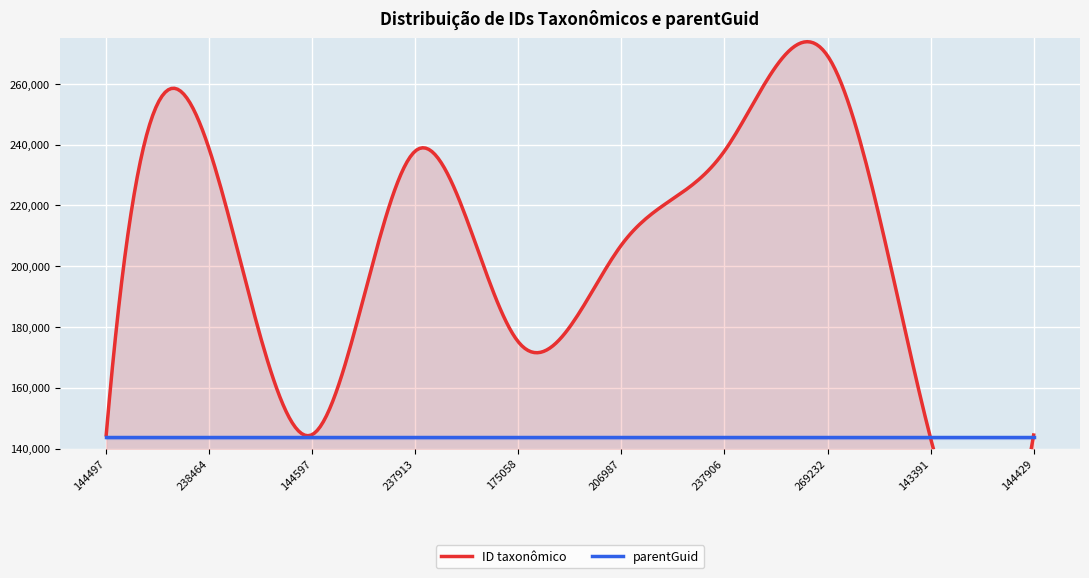

True or false: parentGuid and ID taxonômico intersect in this chart.

True